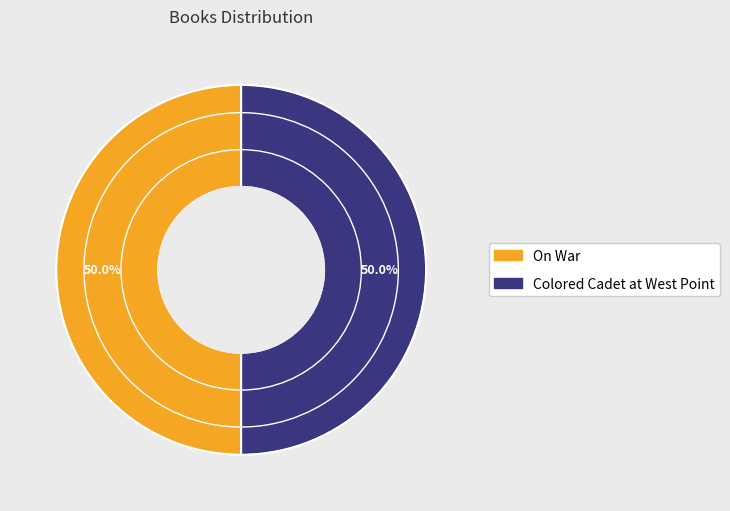

To the nearest percent, what is the combined percentage of Colored Cadet at West Point and On War?

100%